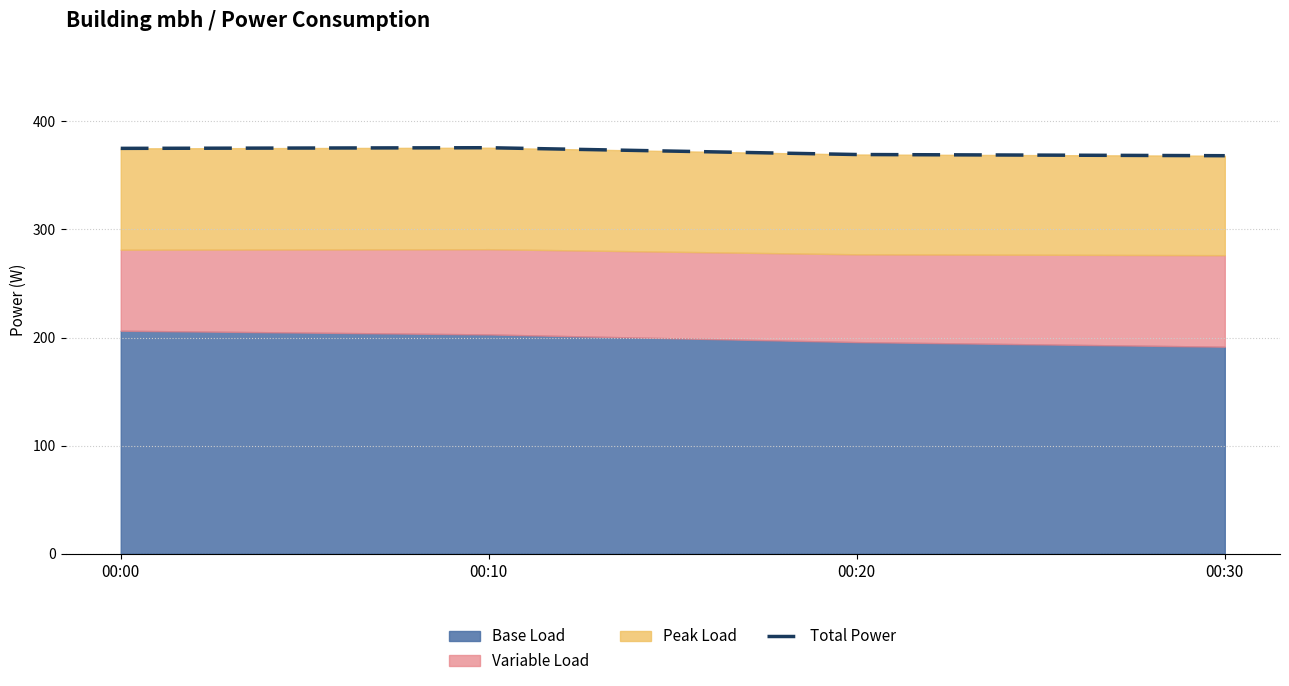

What is the value of the 3rd point from the left?

369.4